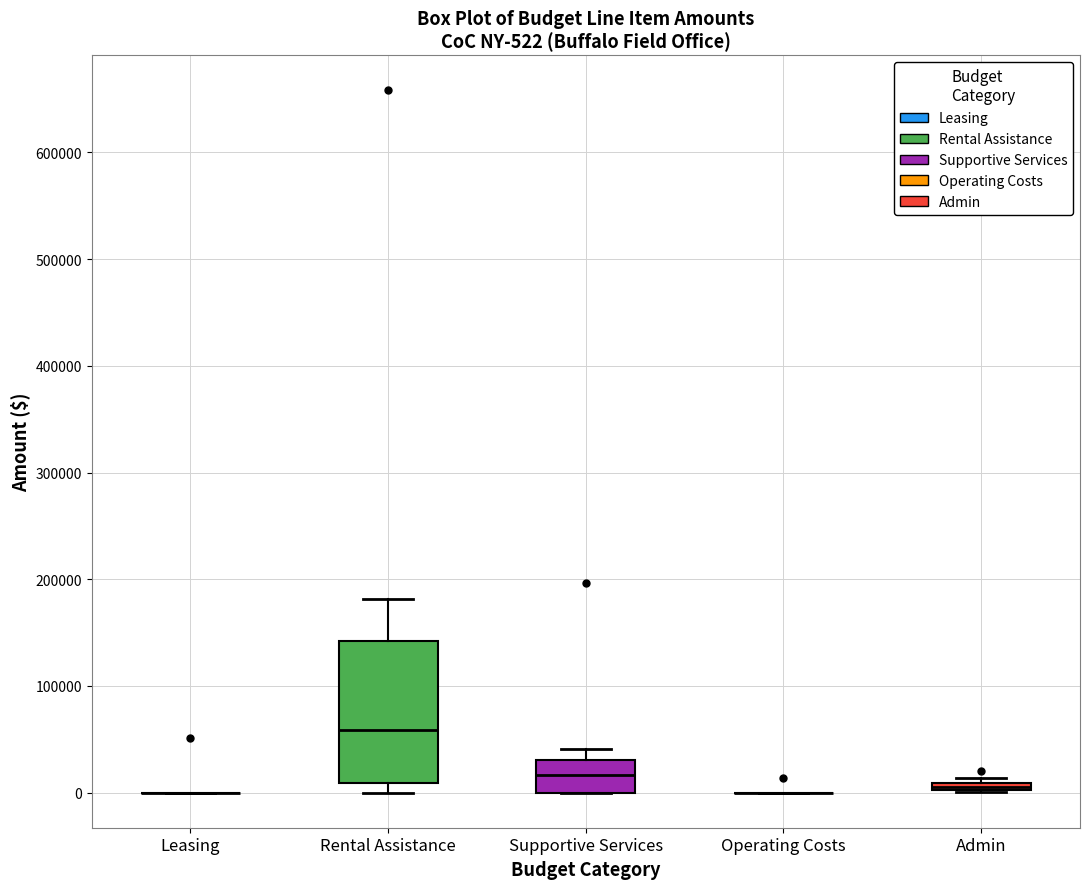

Which box is the tallest, from its lower edge to its upper edge?

Rental Assistance